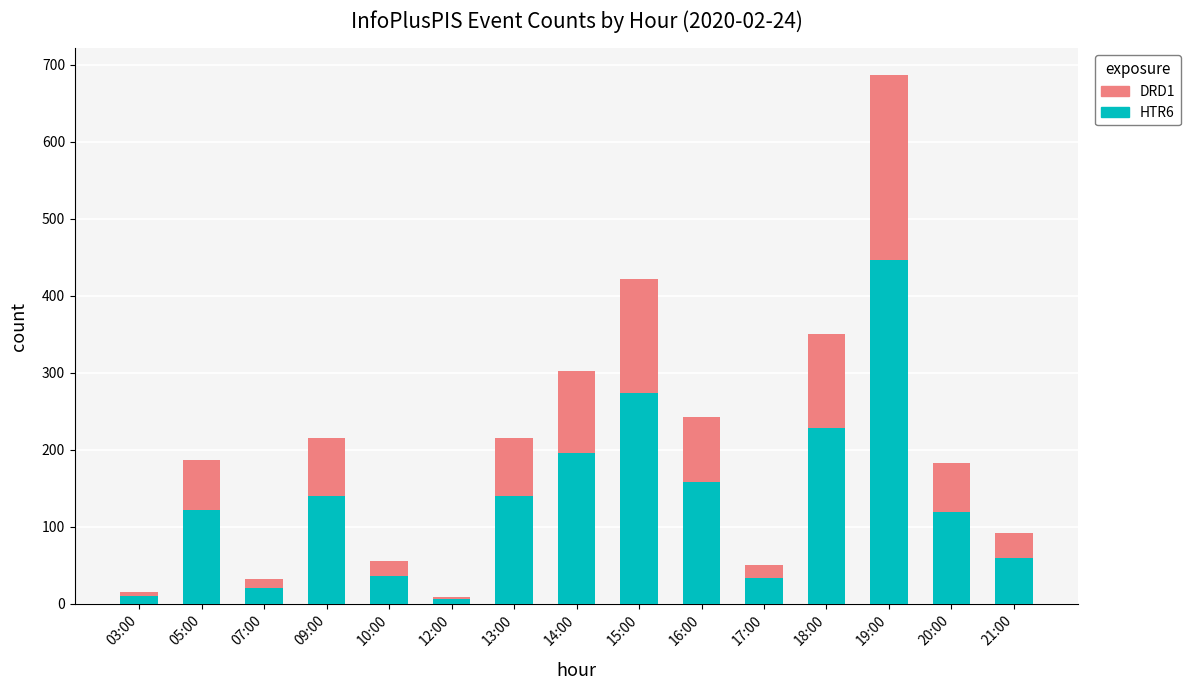

Is it true that HTR6 equals 33 at 17:00?

True